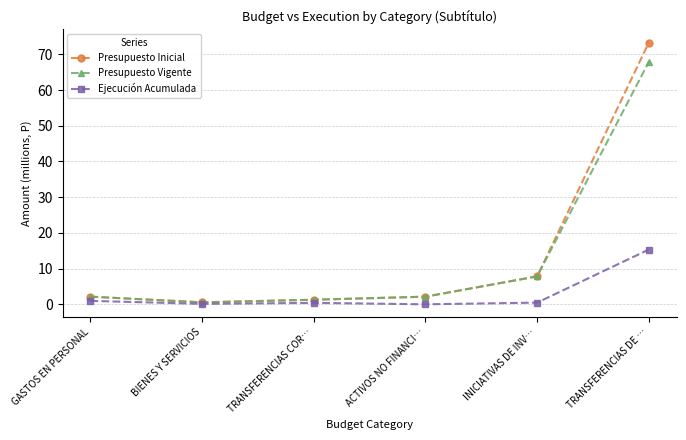

At which category is the sum across all series the highest?

TRANSFERENCIAS DE …